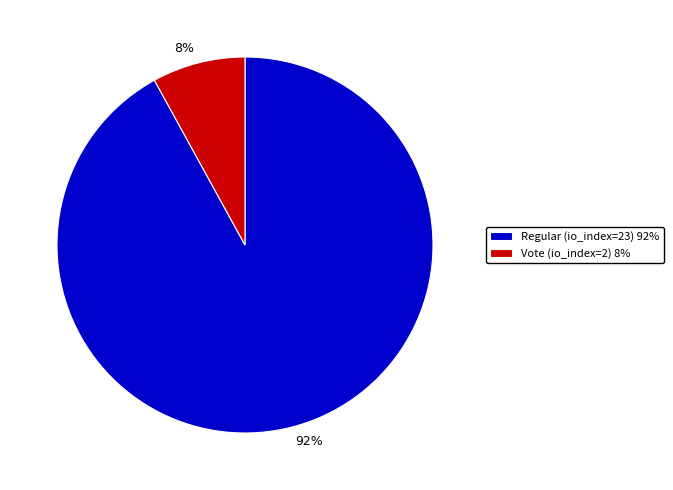

To the nearest percent, what is the average slice percentage?

50%